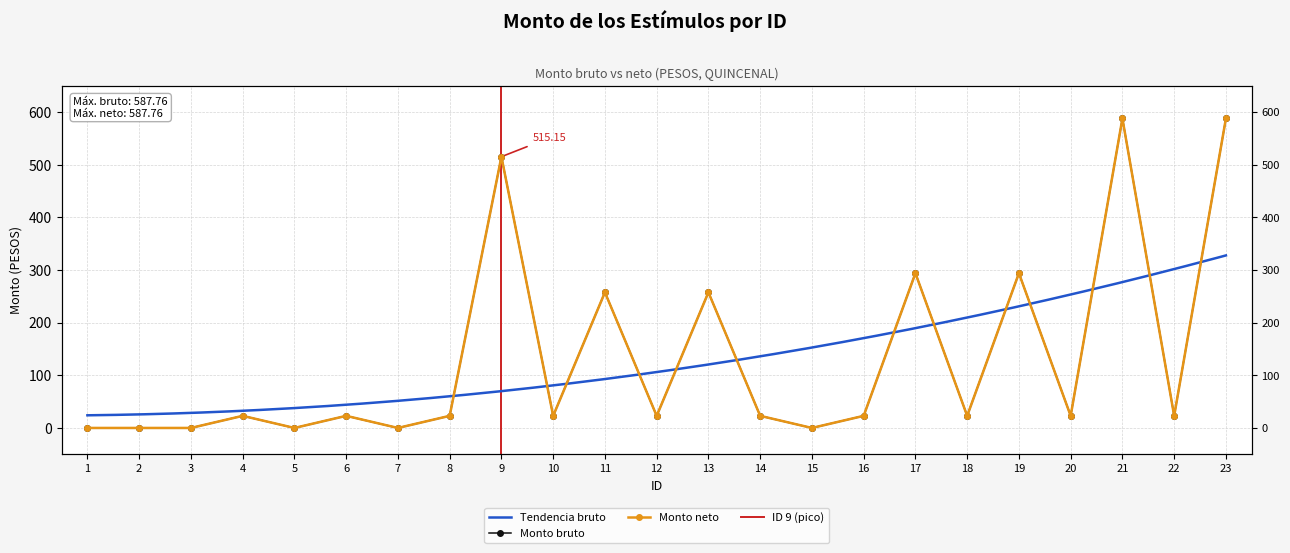

What is the average value of the Monto bruto series?

131.5